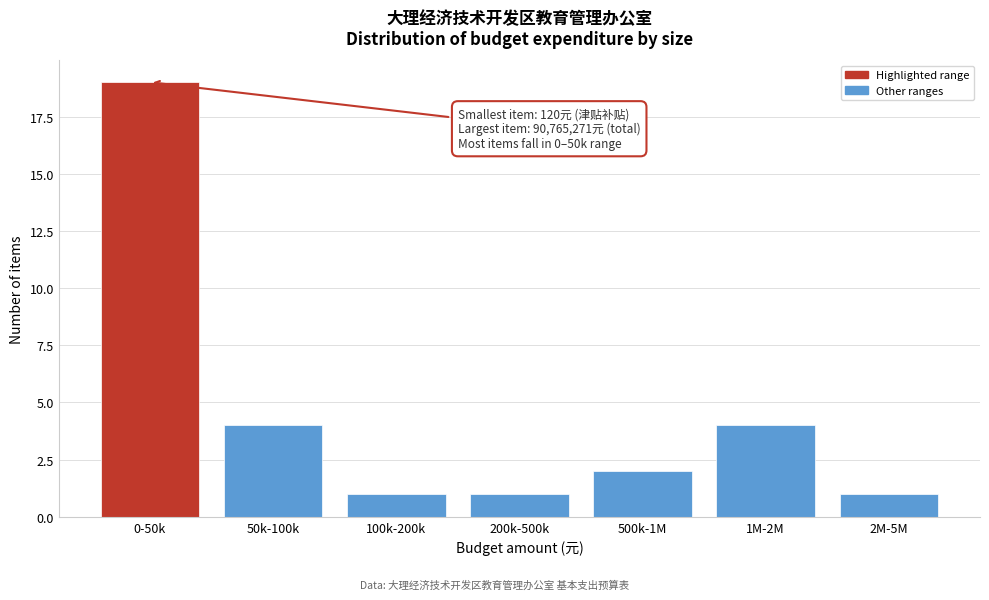

Reading left to right, what are all the values shown in this chart?

0-50k=19	50k-100k=4	100k-200k=1	200k-500k=1	500k-1M=2	1M-2M=4	2M-5M=1